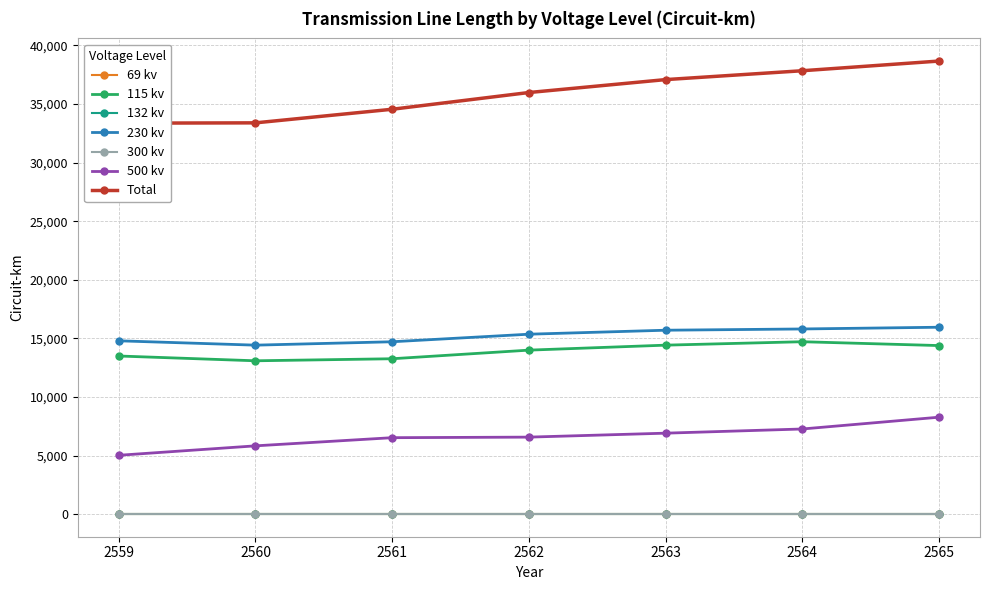

How many lines are shown in the chart?

4